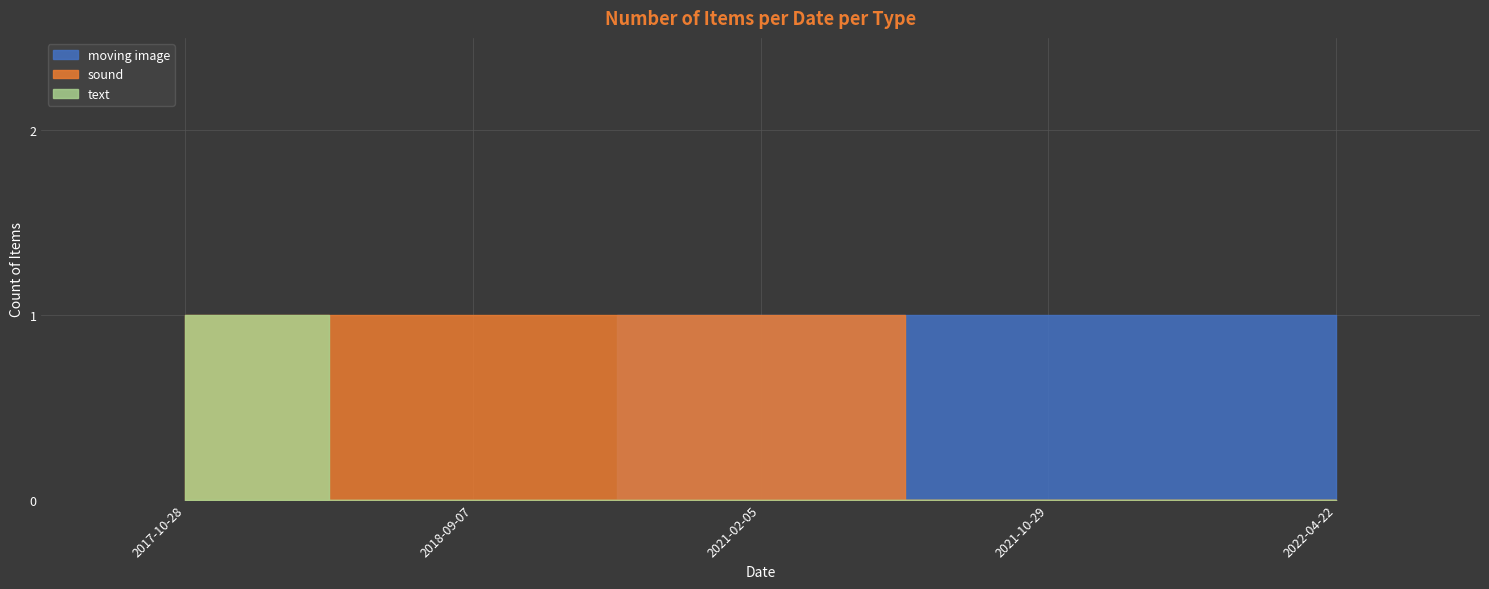

Is it true that moving image equals 0 at 2018-09-07?

True